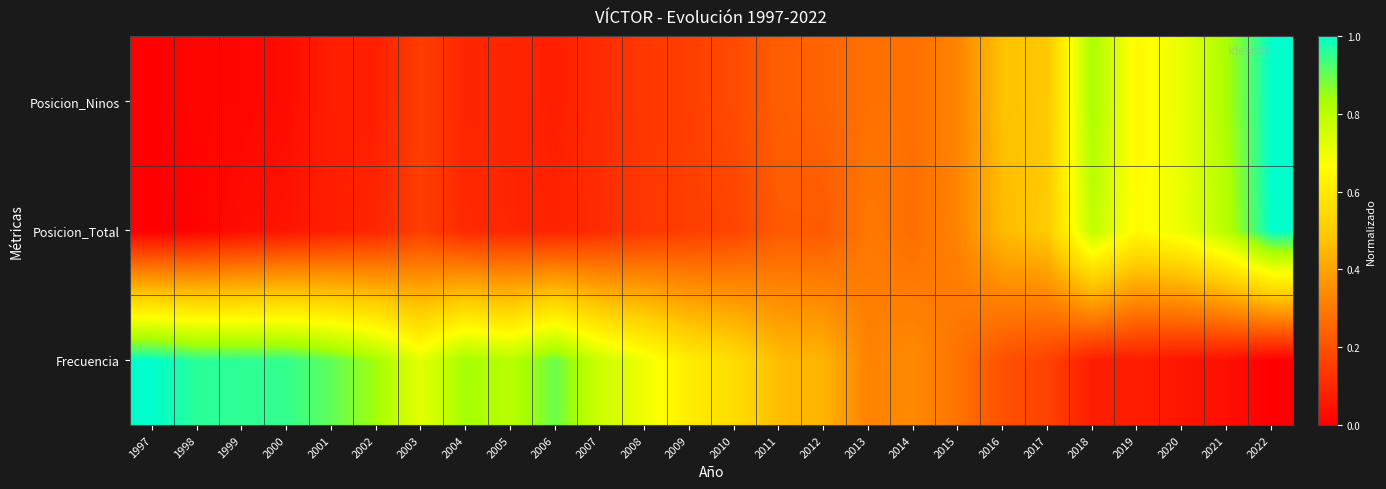

Which series has the largest total across all categories?

Frecuencia